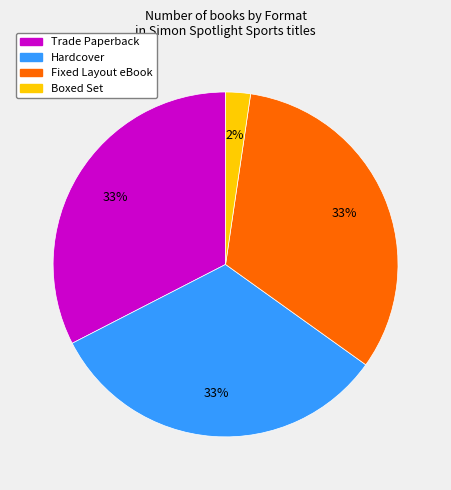

How many segments does this pie chart have?

4